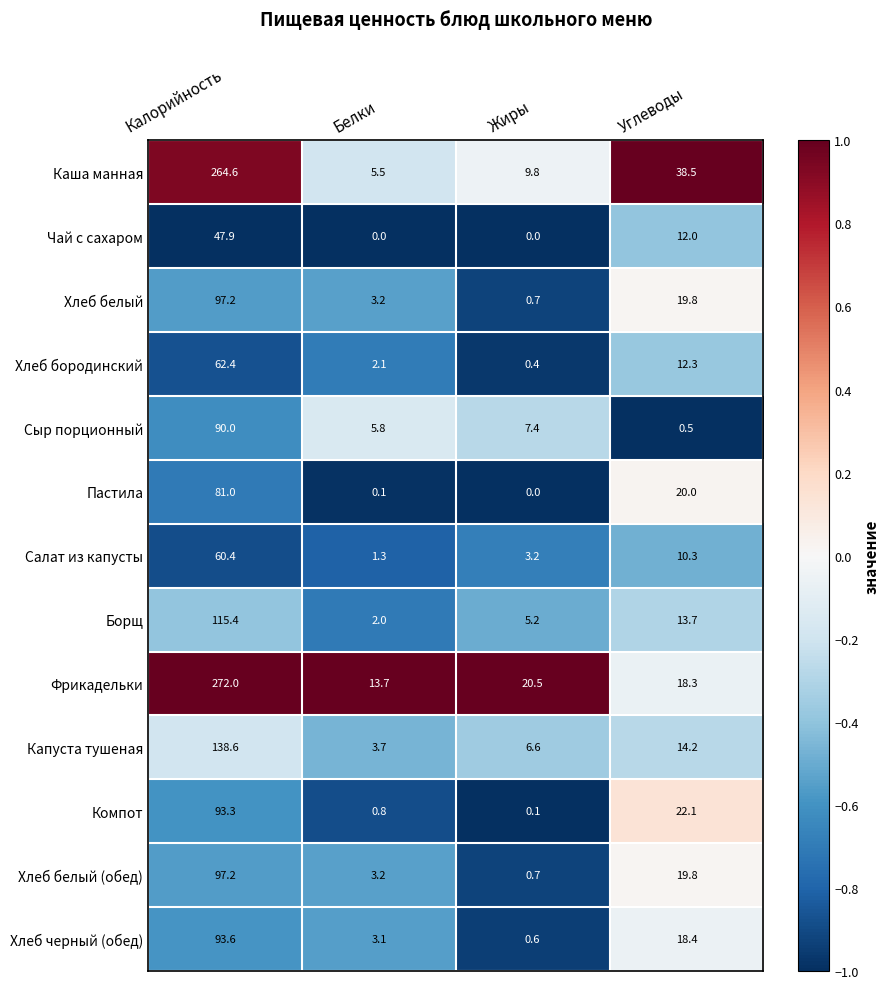

The Фрикадельки series shows 18.3 at Углеводы. True or false?

True